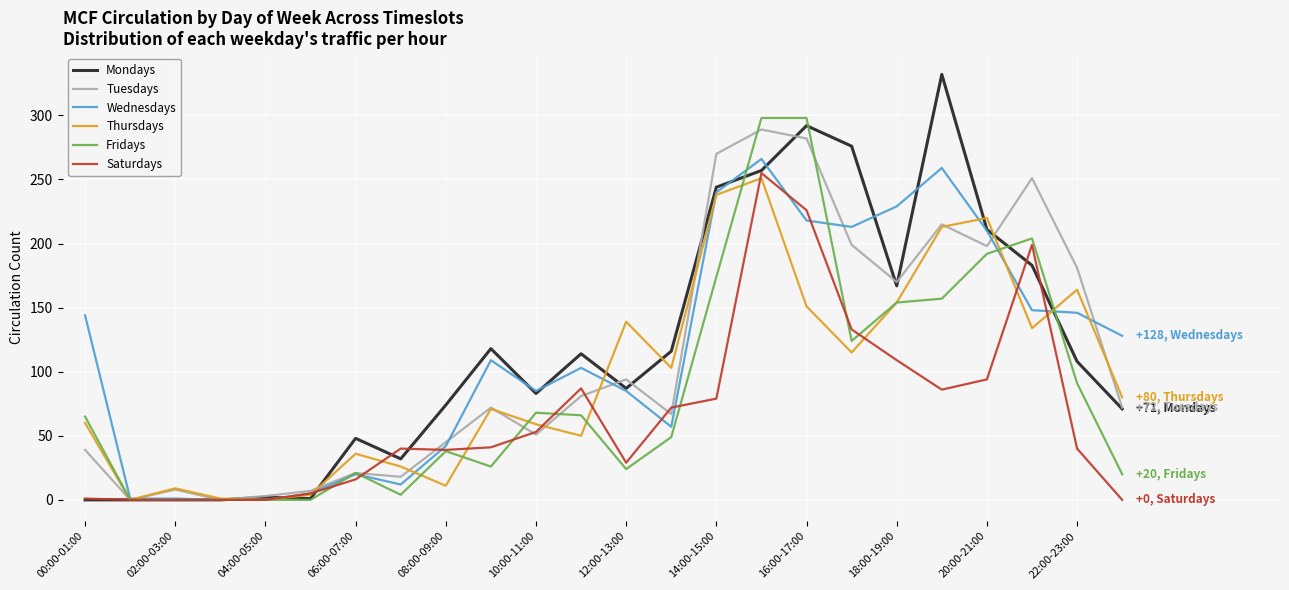

What is the maximum value shown in the chart?

332